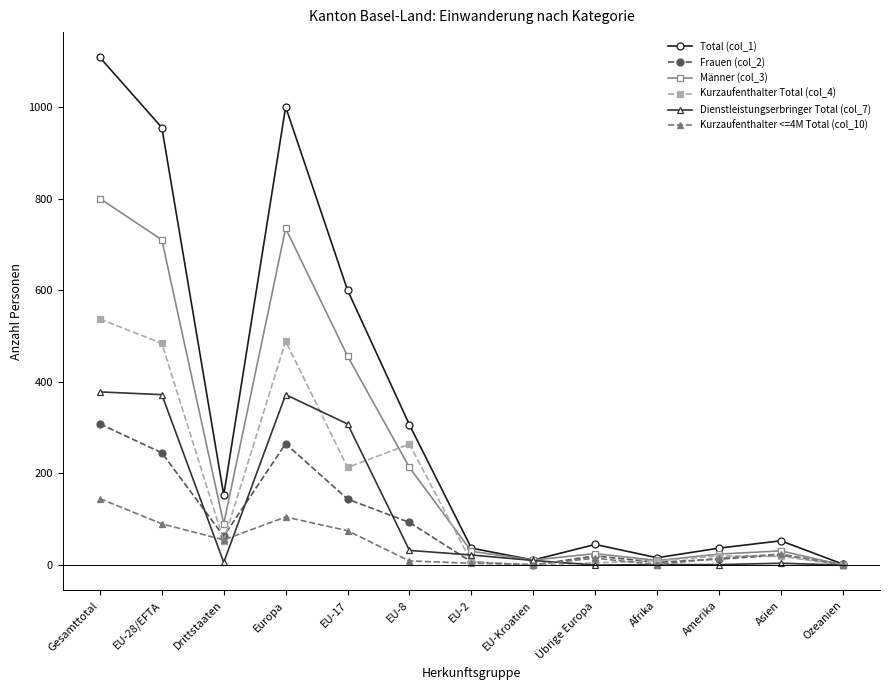

Which series has the largest range (max minus min)?

Total (col_1)